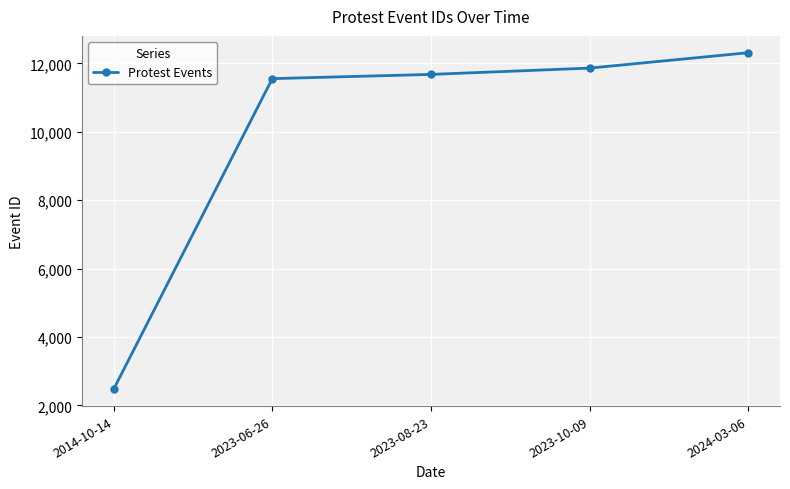

Which has a higher value, 2023-06-26 or 2014-10-14?

2023-06-26